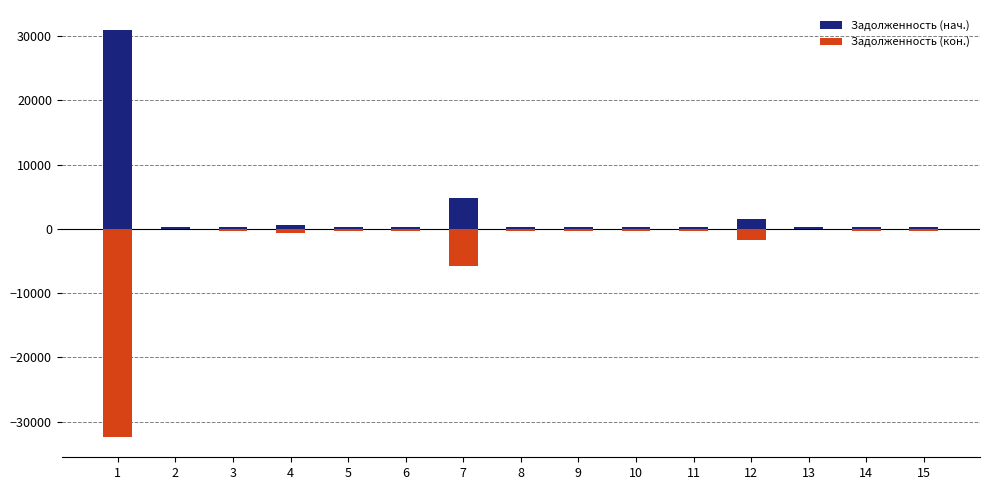

What is the sum of all Задолженность (кон.) values?

-43235.8